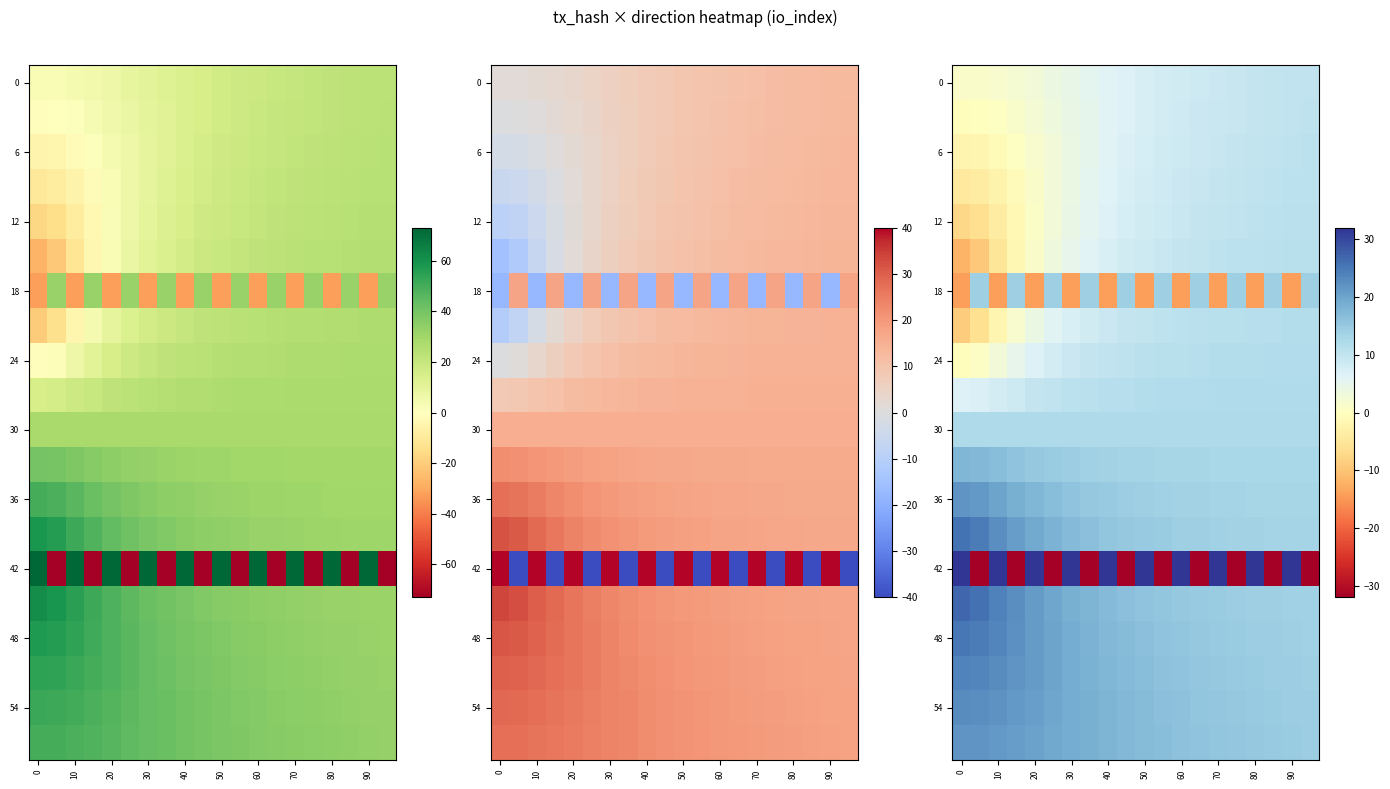

What is the total value across all series at 20?

217.3